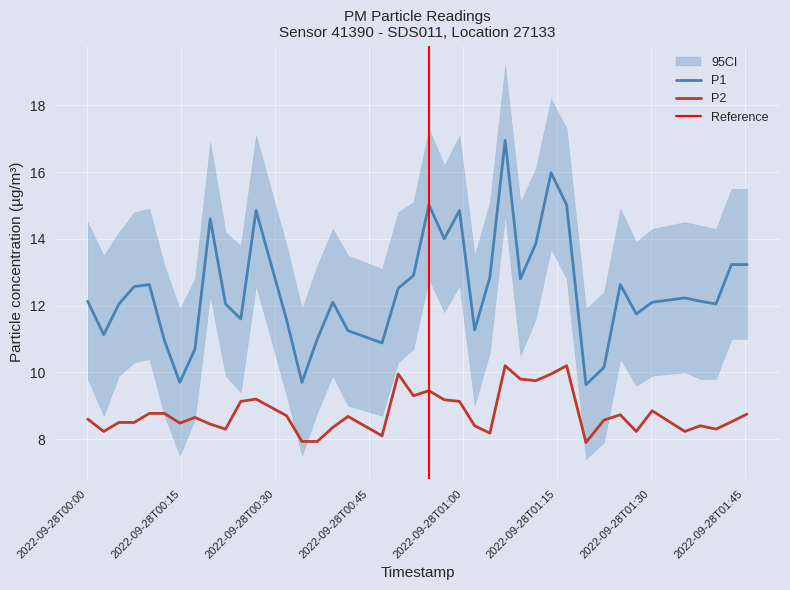

True or false: P2 and P1 cross at least once.

False